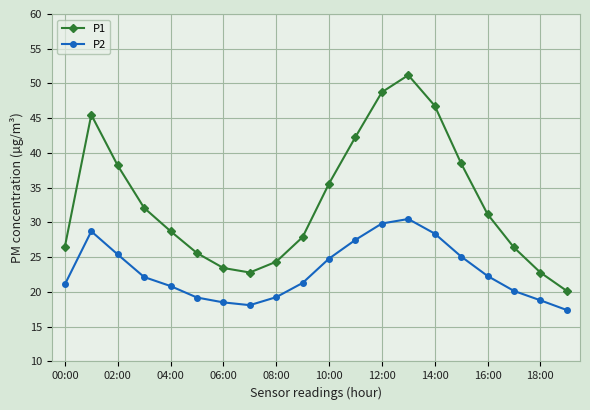

What is the value of the P1 point at the 10th from the left?

27.9